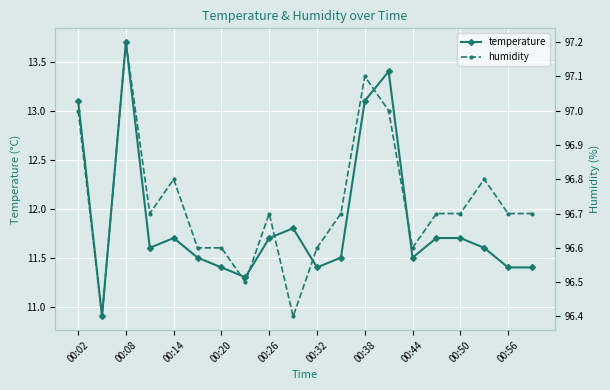

Is it true that temperature equals 5.3 at 00:56?

False